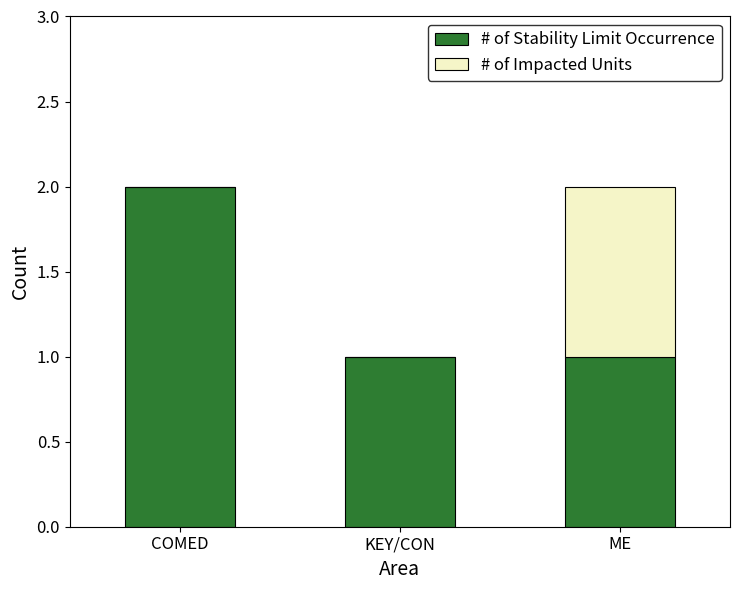

Count the # of Stability Limit Occurrence values in the range 1 to 2.

3